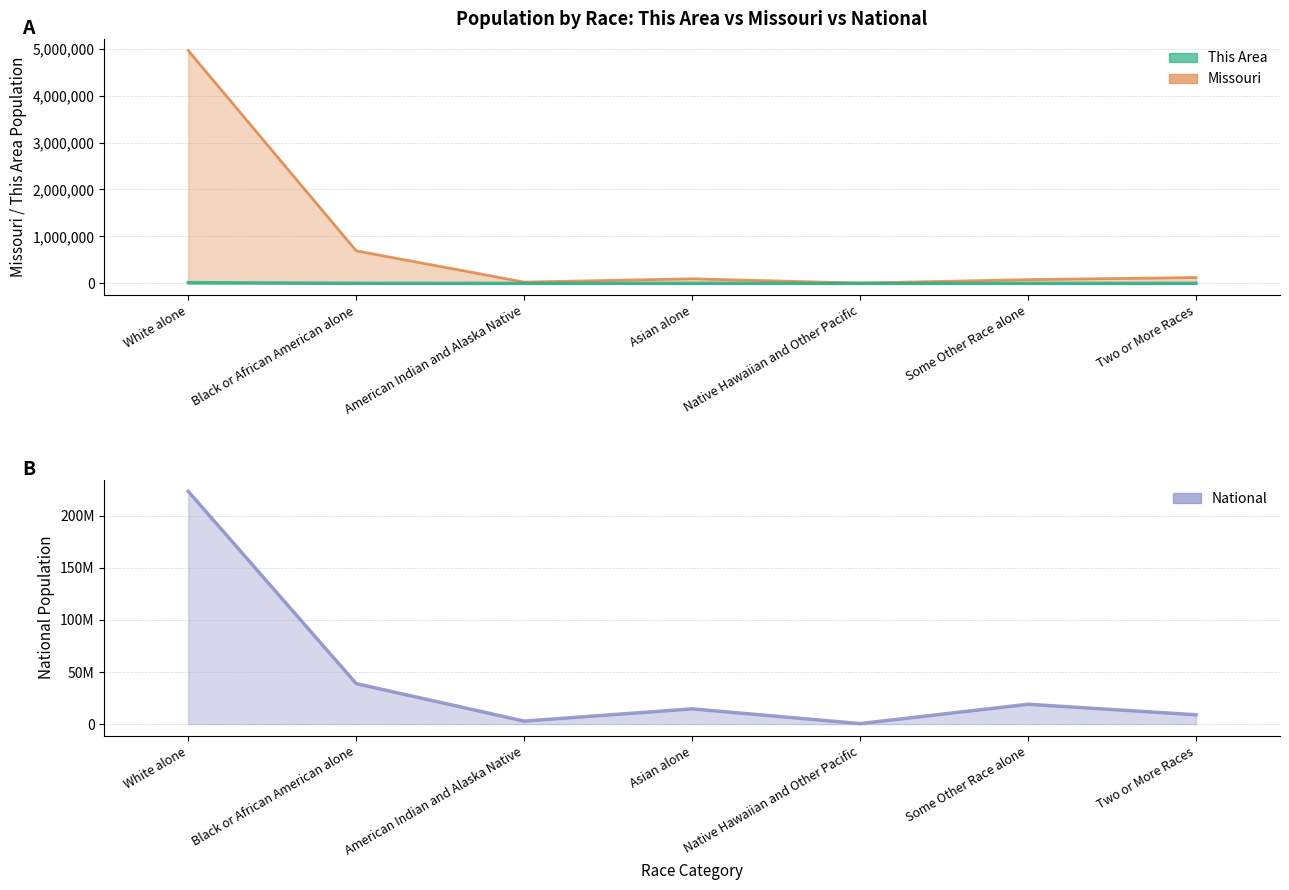

Rank the categories by Missouri value from highest to lowest.

White alone, Black or African American alone, Two or More Races, Asian alone, Some Other Race alone, American Indian and Alaska Native, Native Hawaiian and Other Pacific